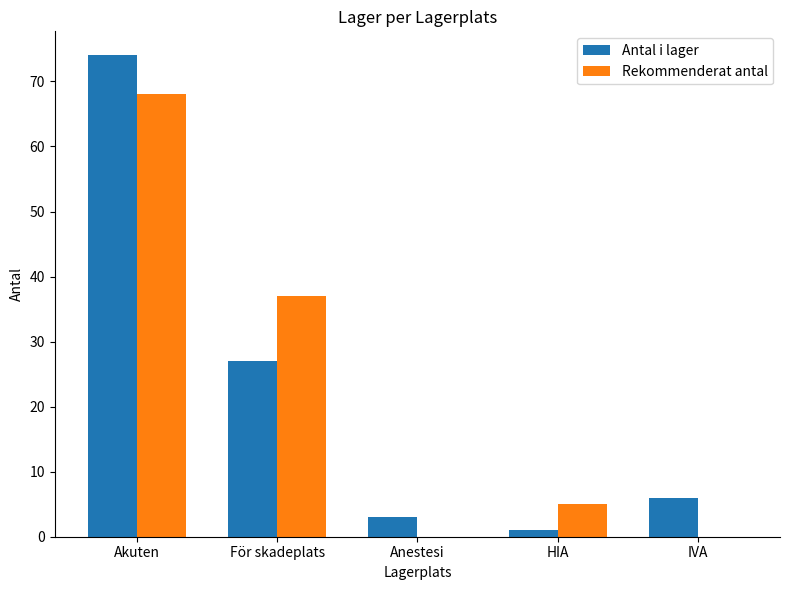

What is the sum of all Rekommenderat antal values?

110